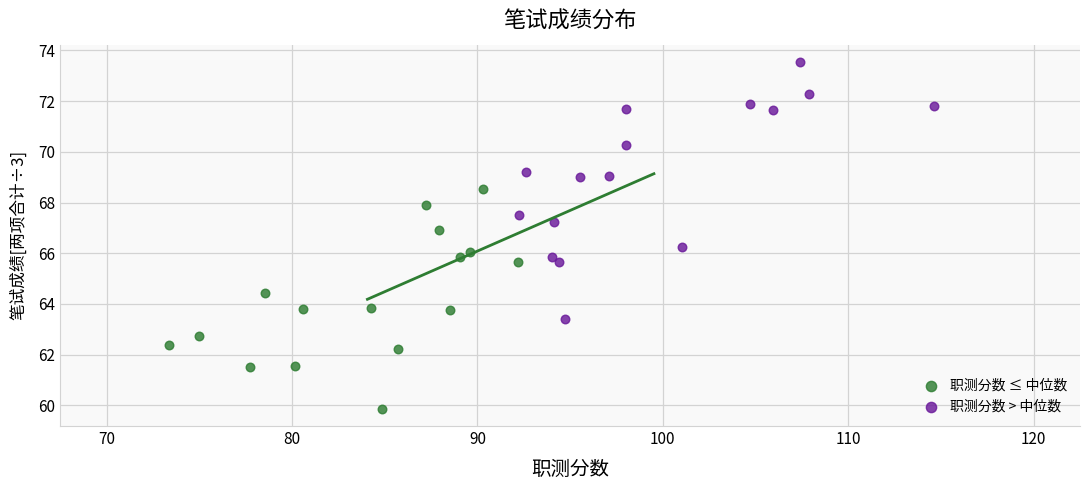

Which series has the widest spread of Y values?

职测分数 > 中位数